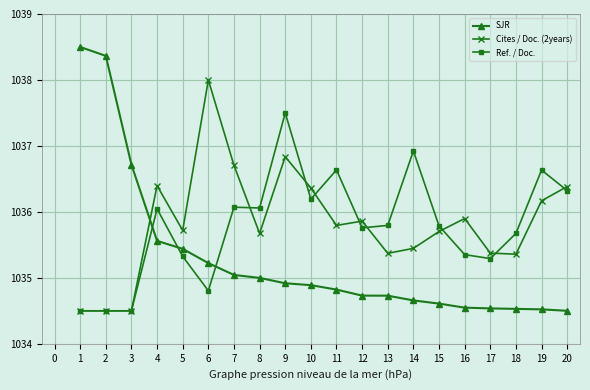

How many data points in Ref. / Doc. are less than 1035?

4